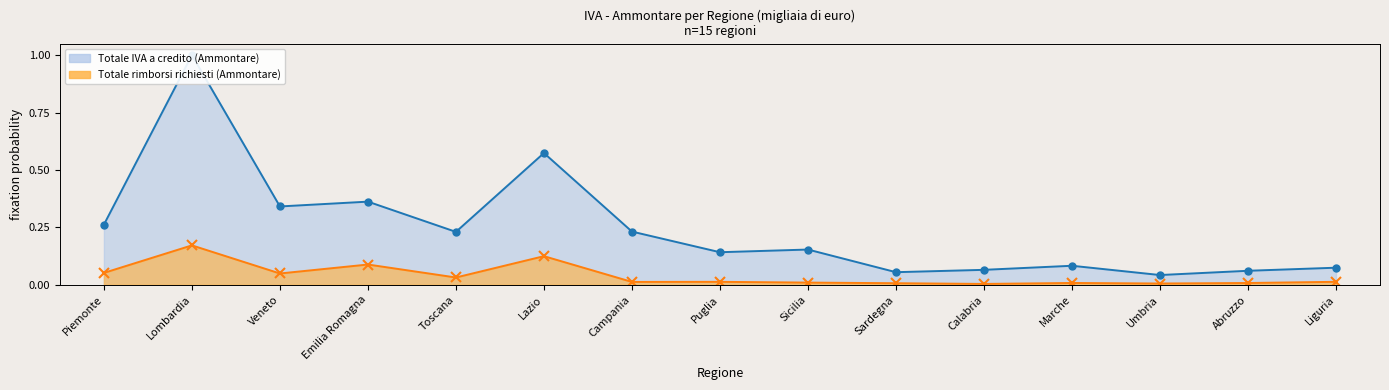

What is the total value across all series at Piemonte?

0.3